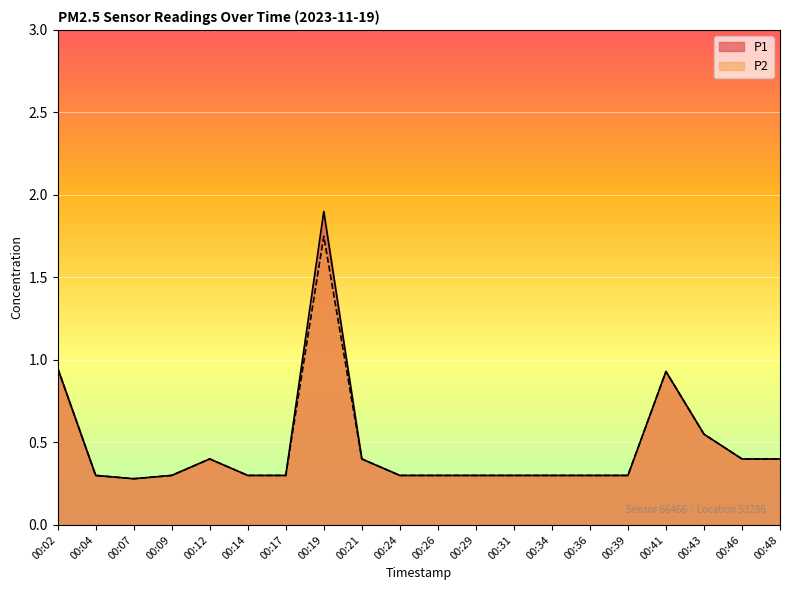

What is the approximate value of P2 at 00:48?

0.4